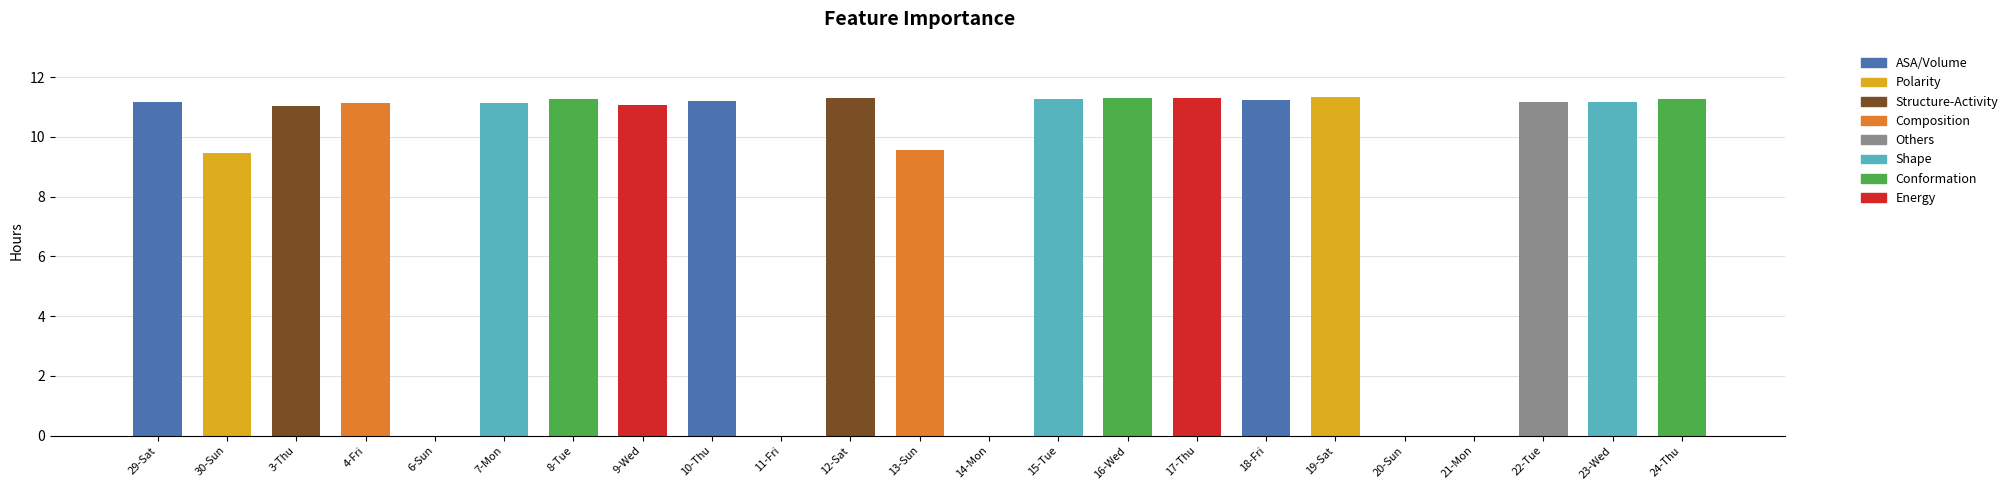

What is the change in value from 12-Sat to 13-Sun?

-1.7